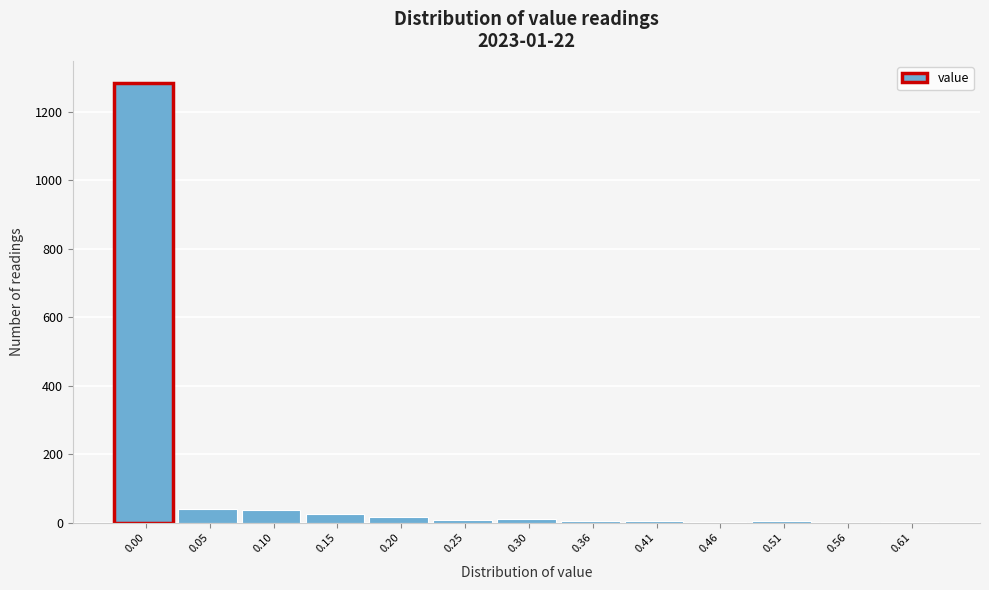

What is the change in value from 0.00 to 0.56?

-1284